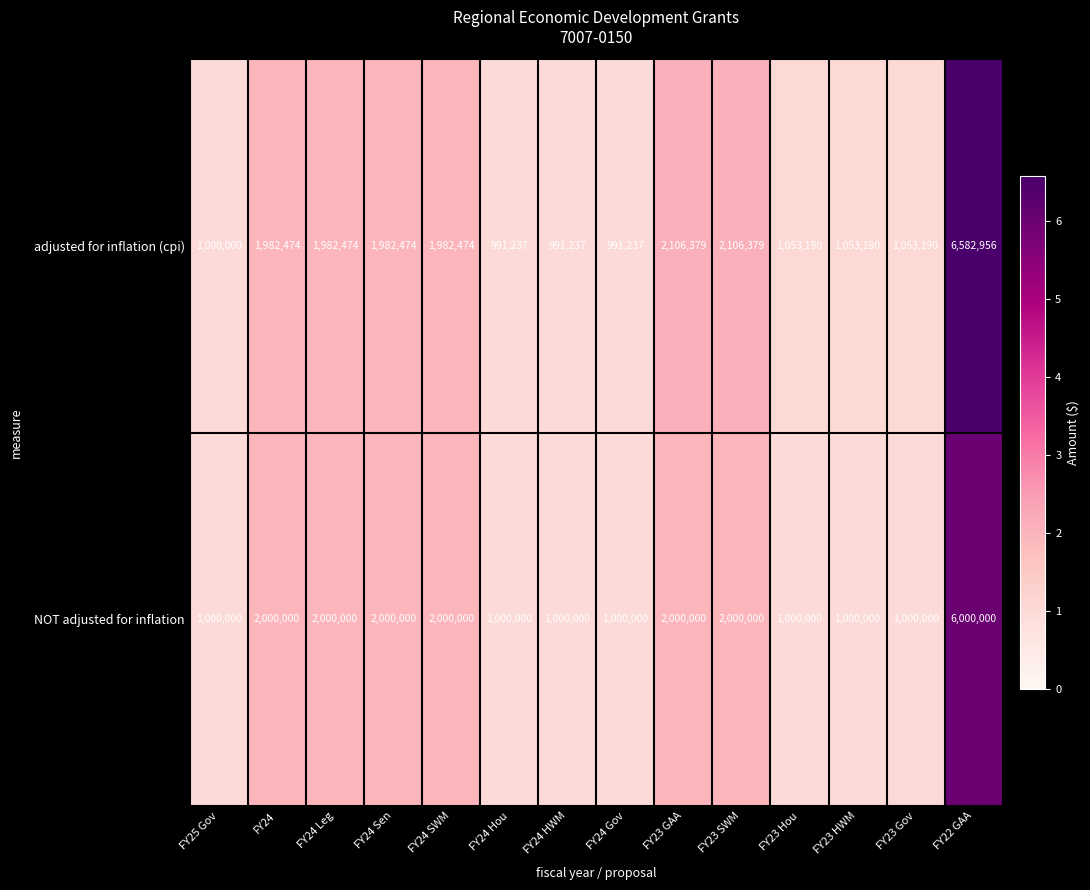

Which series has the widest spread of values?

row_0